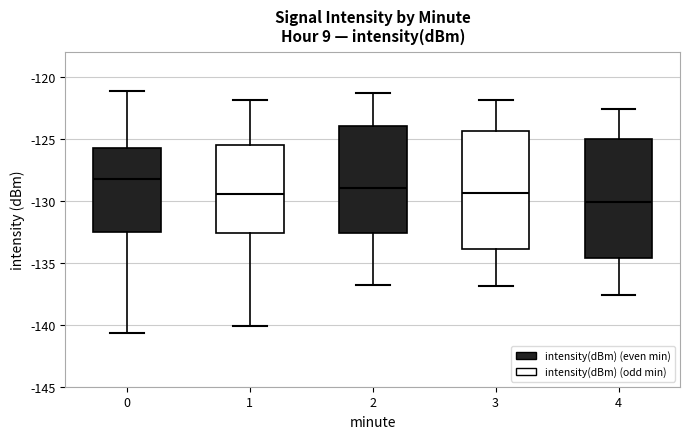

Reading left to right, read every box against the y-axis: the position of its median line, the range the box covers, and the ends of its whiskers. The values are not printed on the chart, so give them approximately, as read against the axis.

0: median -128.5, box -132.5 to -126.0, whiskers -140.5 to -121.0
1: median -129.5, box -132.5 to -125.5, whiskers -140.0 to -122.0
2: median -129.0, box -132.5 to -124.0, whiskers -137.0 to -121.5
3: median -129.5, box -134.0 to -124.5, whiskers -137.0 to -122.0
4: median -130.0, box -134.5 to -125.0, whiskers -137.5 to -122.5